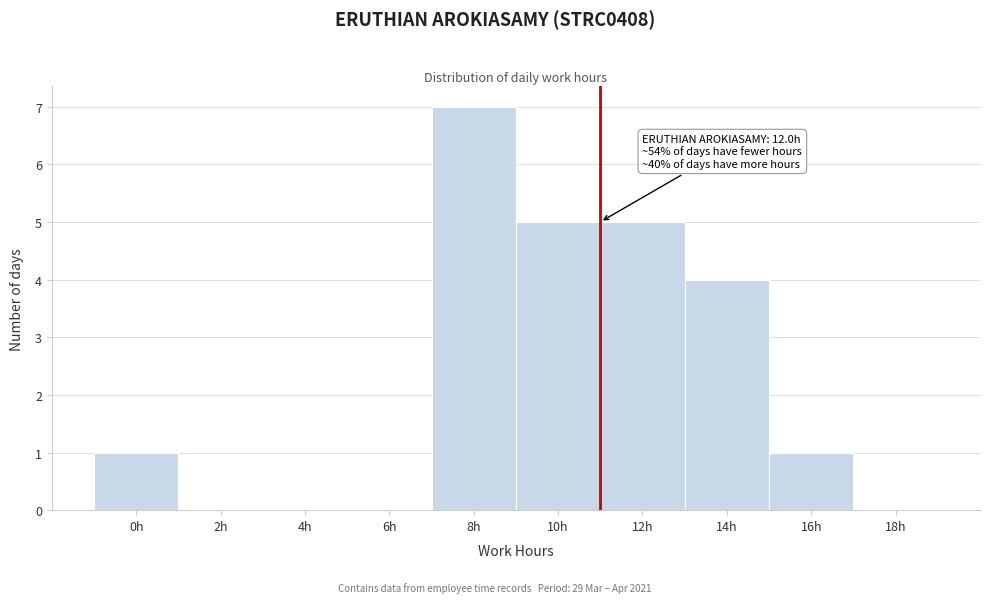

Reading right to left, what are all the values shown in this chart?

18h=0	16h=1	14h=4	12h=5	10h=5	8h=7	6h=0	4h=0	2h=0	0h=1